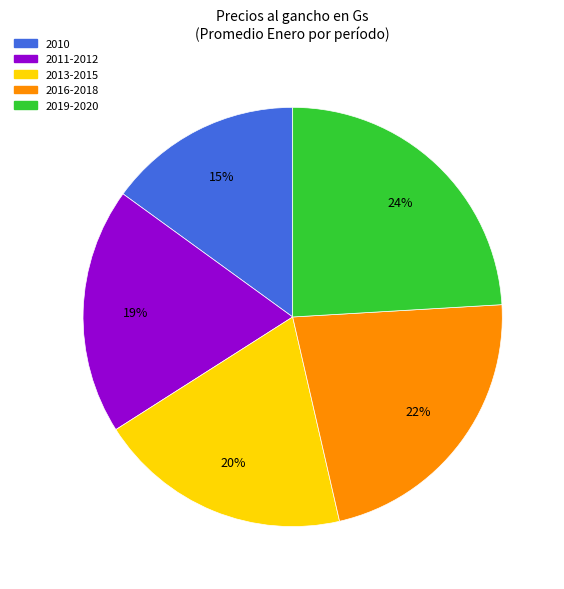

Which has a higher value, 2013-2015 or 2019-2020?

2019-2020